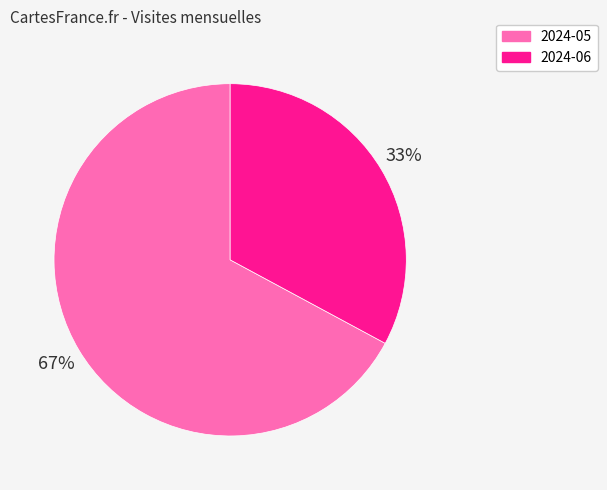

To the nearest percent, what is the combined percentage of 2024-05 and 2024-06?

100%